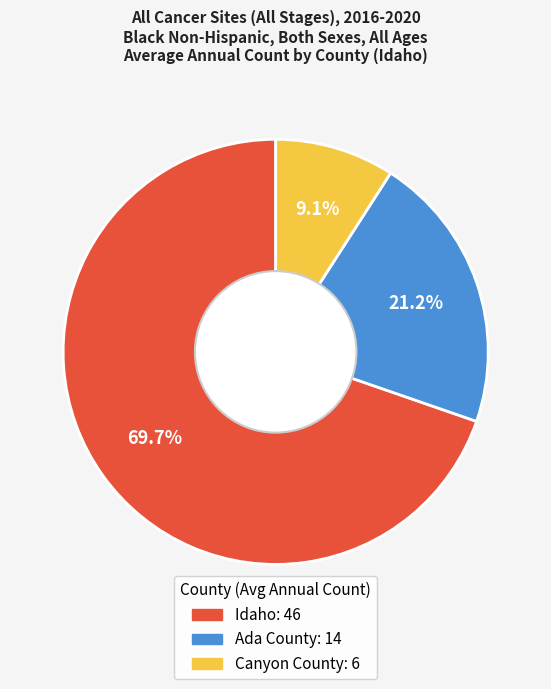

True or false: Idaho accounts for 80% of the total.

False